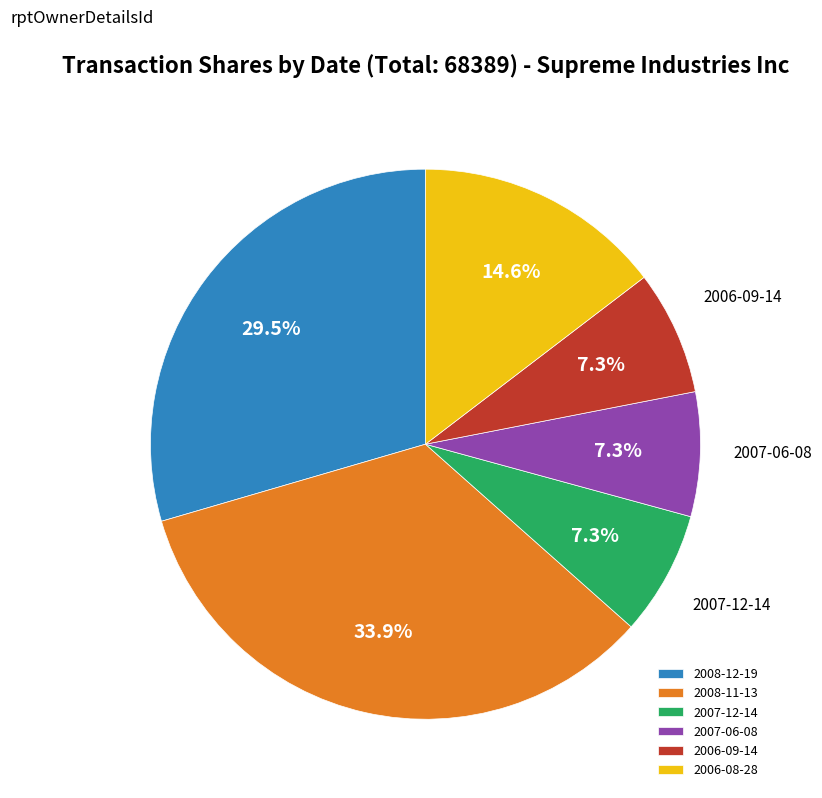

Which category has the biggest portion of the pie?

2008-11-13